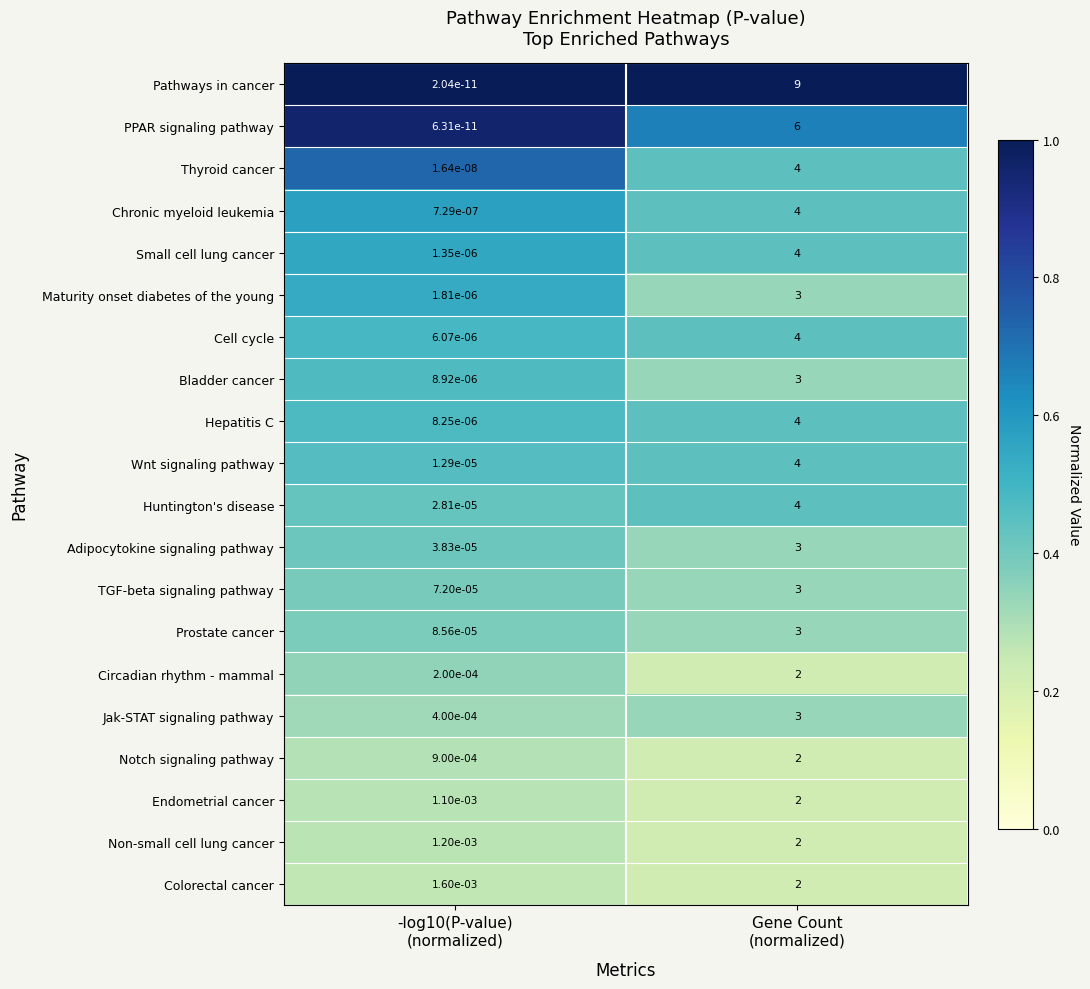

Which series has the largest range (max minus min)?

Pathways in cancer